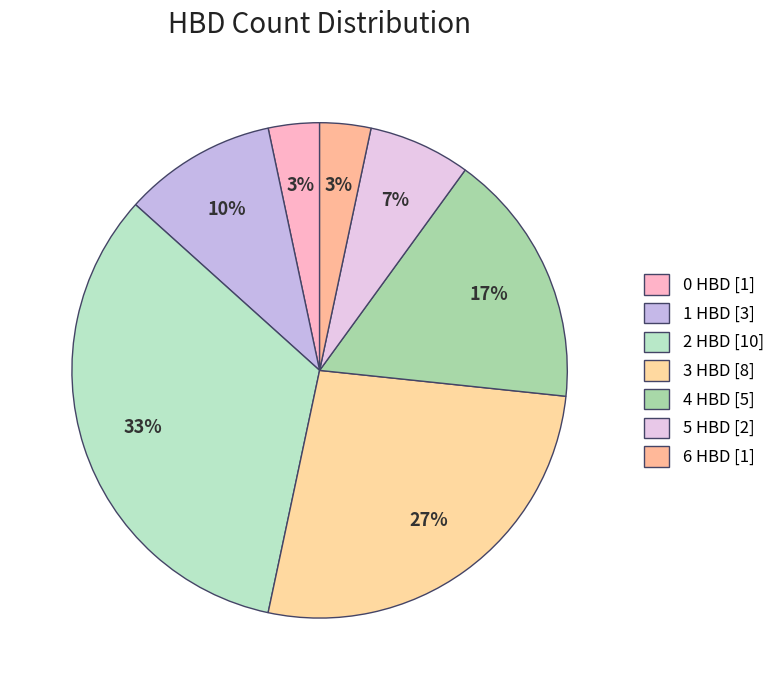

How many segments does this pie chart have?

7